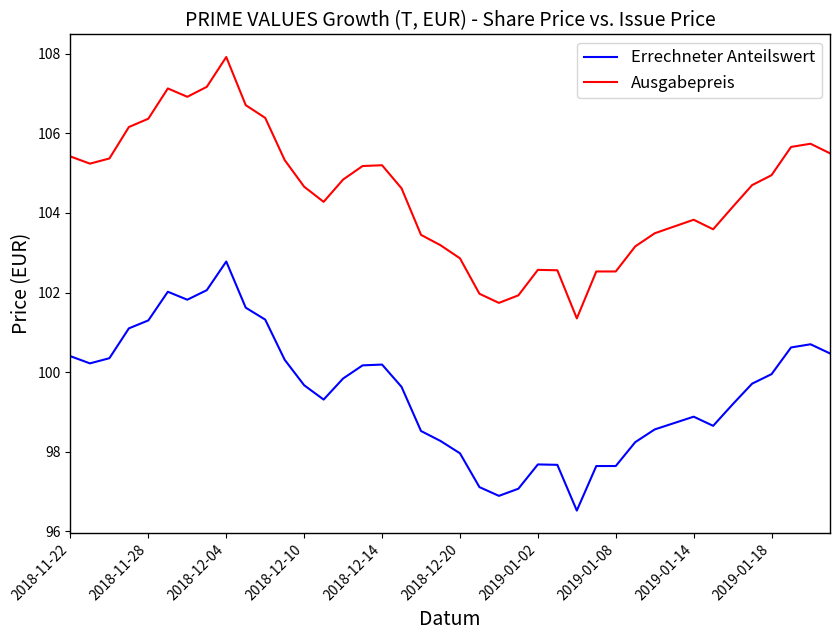

What is the smallest value displayed?

96.5